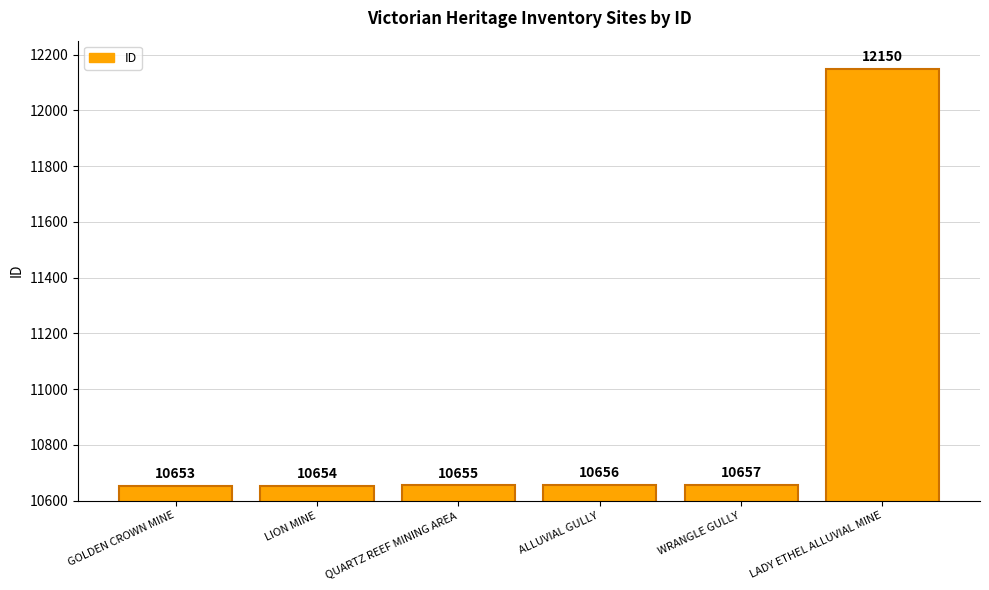

What is the difference between the maximum and minimum values?

1497